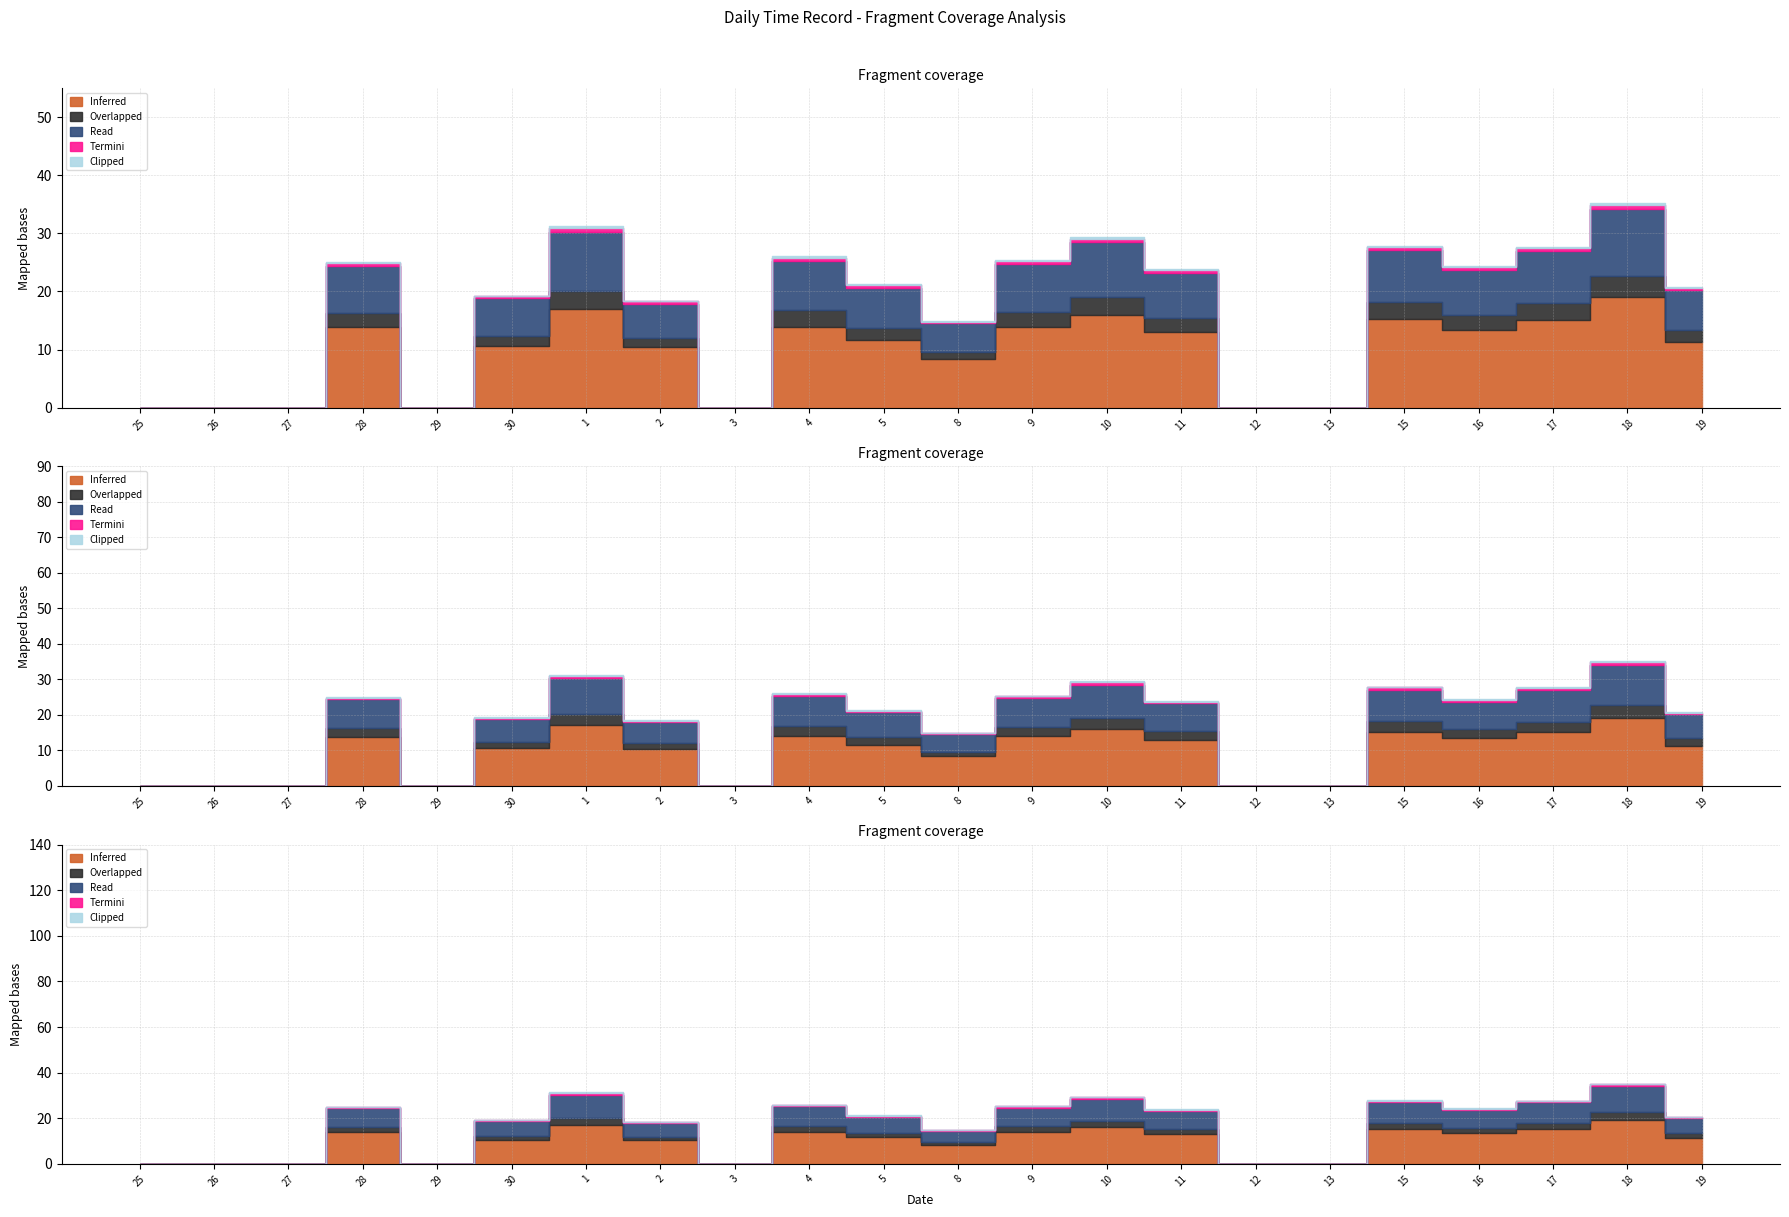

How many interior local valleys does the Clipped series have?

3